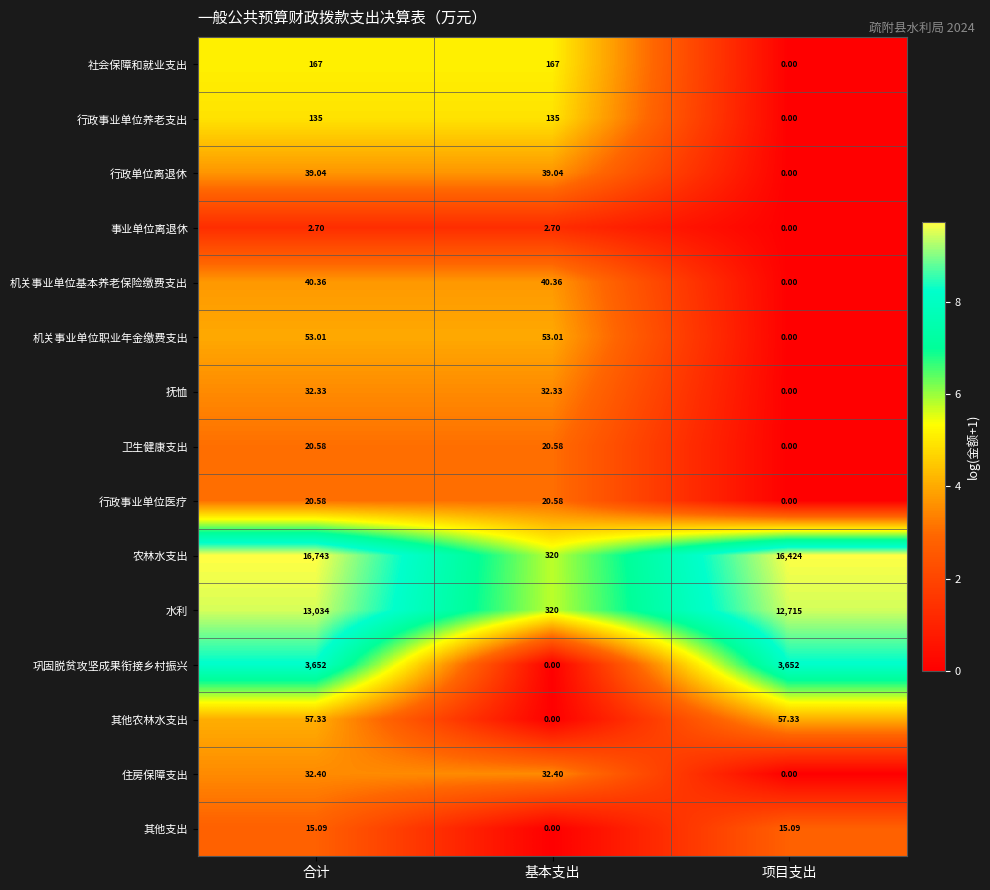

Which category has the lowest value in the 水利 series?

基本支出